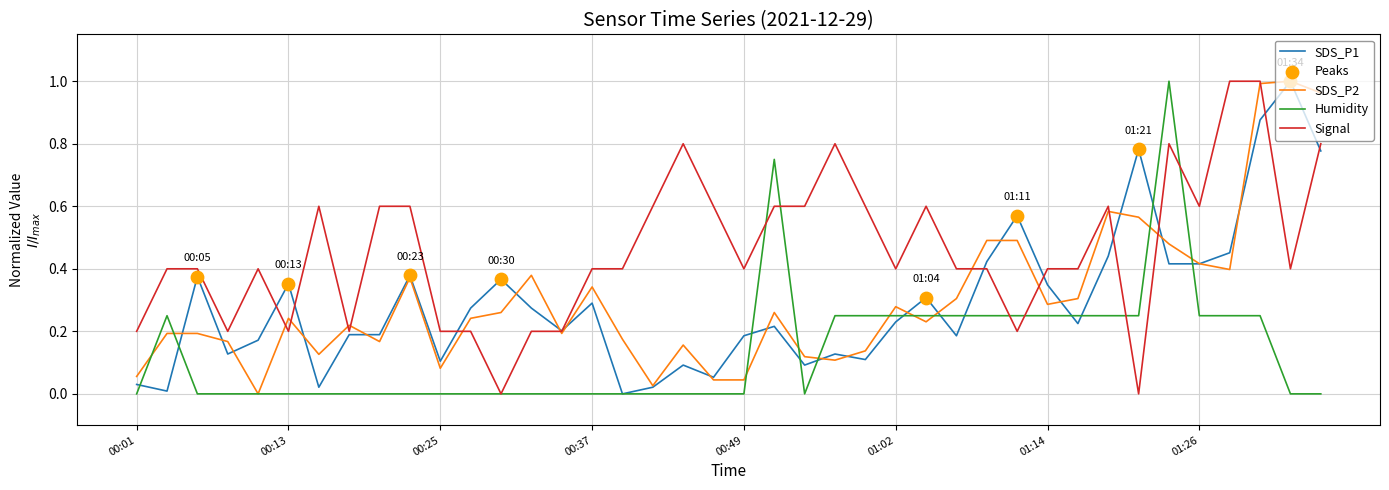

Which series has the largest total across all categories?

Signal